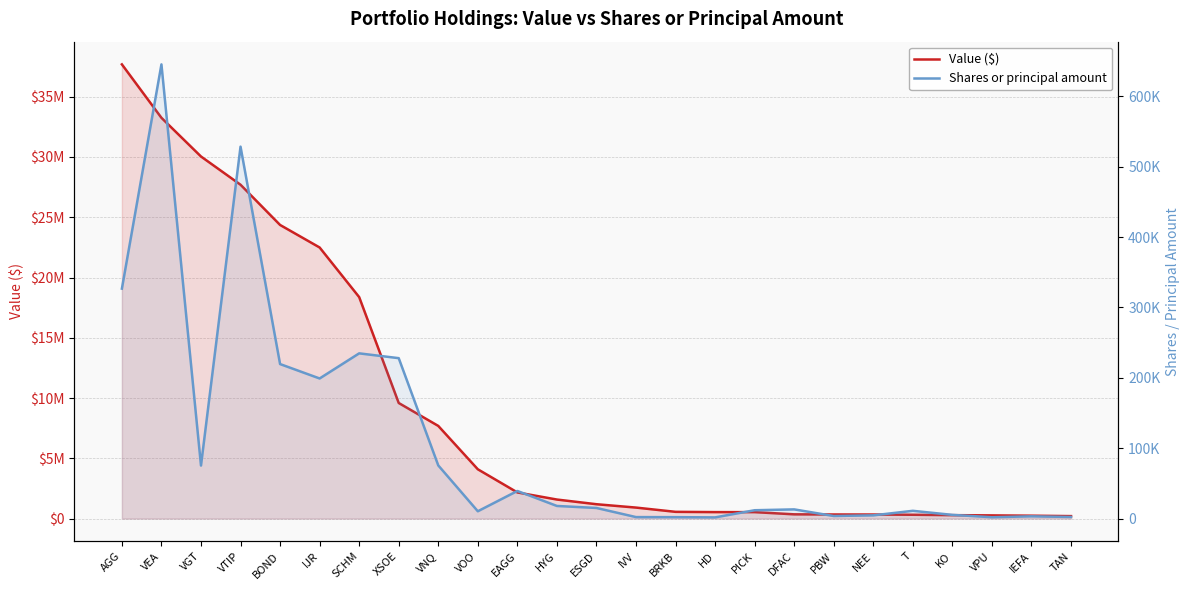

What is the sum of all Value ($) values?

225071000